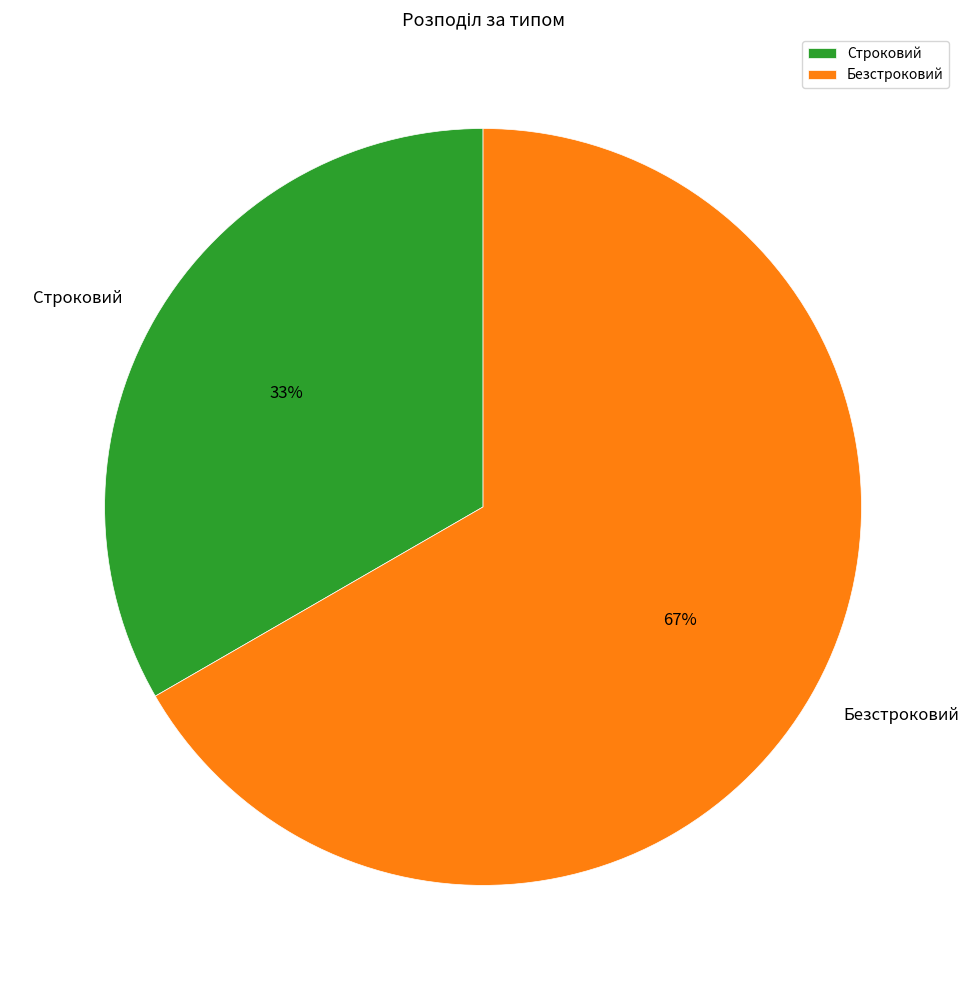

True or false: Строковий accounts for 40% of the total.

False